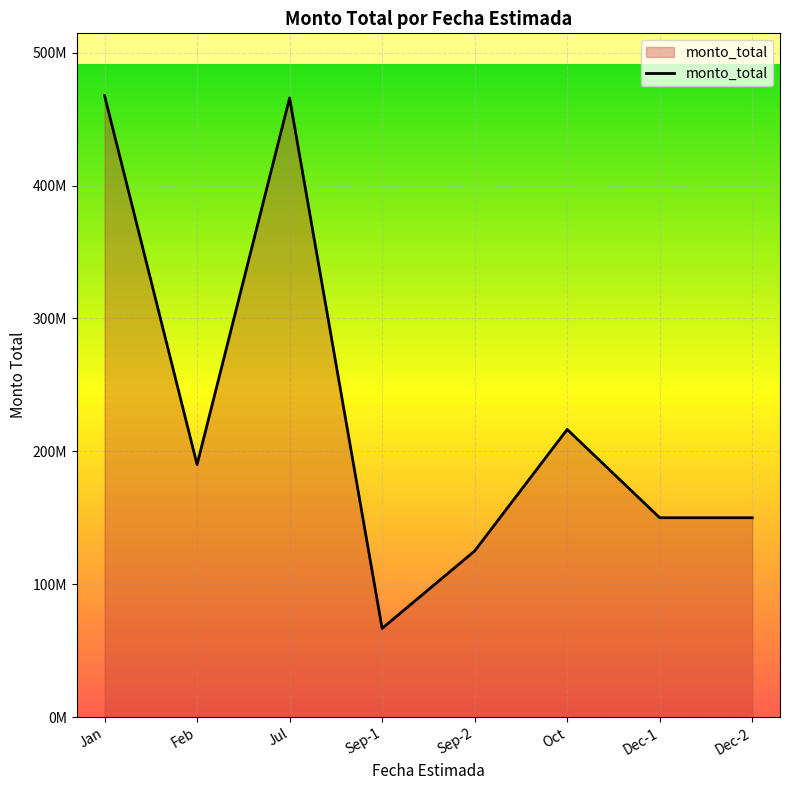

At which category does the data reach its first local peak?

Jul